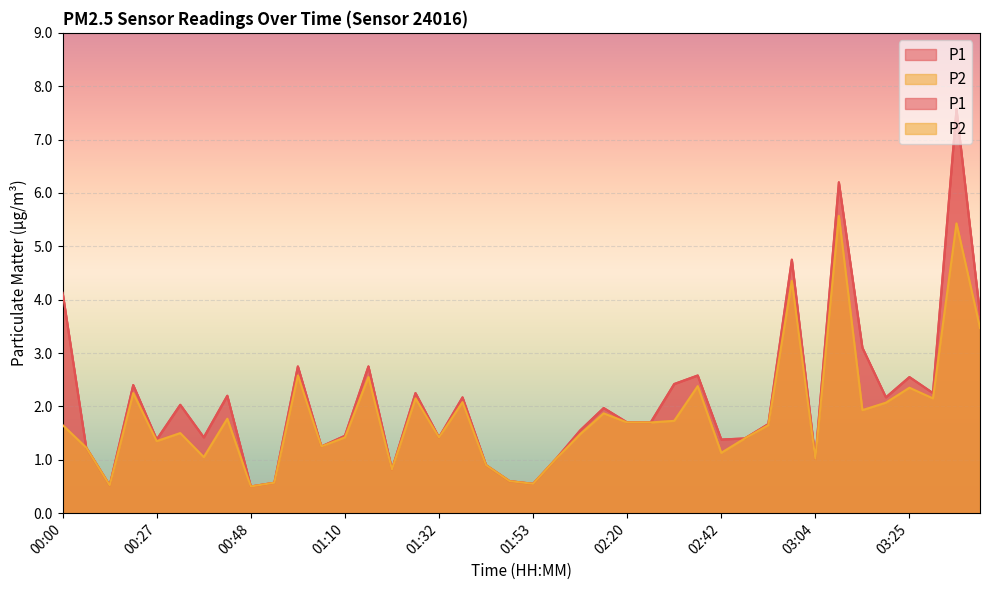

True or false: P2 has a value of 0.7 at 01:32.

False